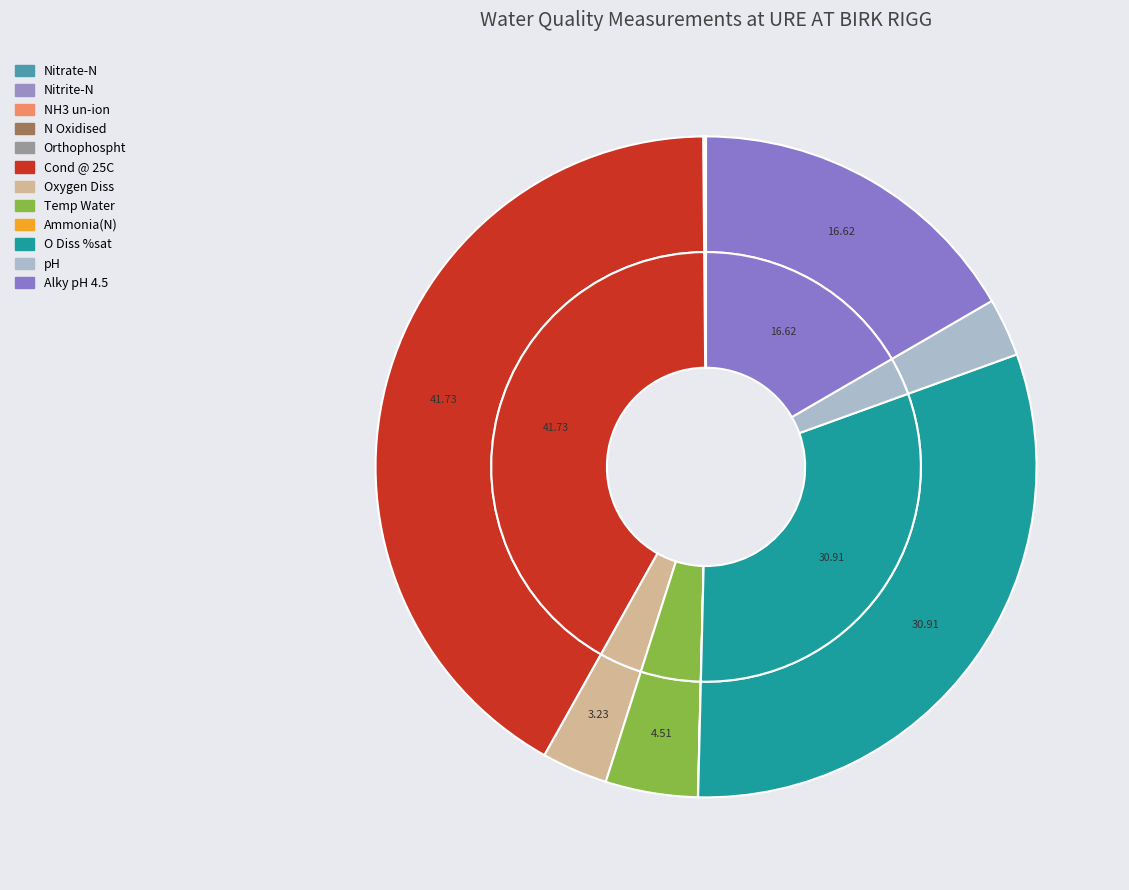

Which slice is the largest?

Cond @ 25C